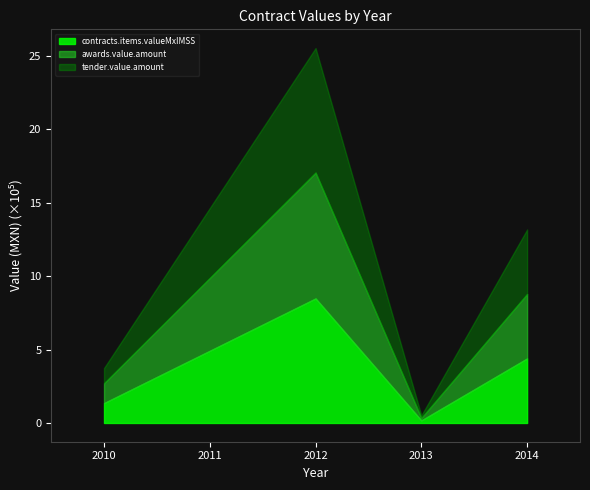

Read the contracts.items.valueMxIMSS value at 2012.

8.5